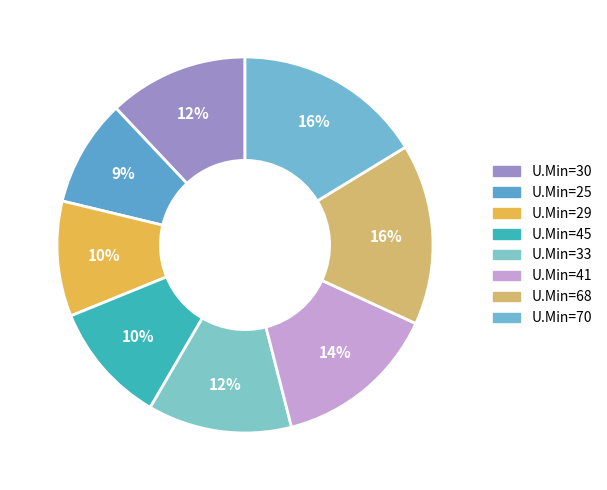

Count the number of slices in the pie.

8